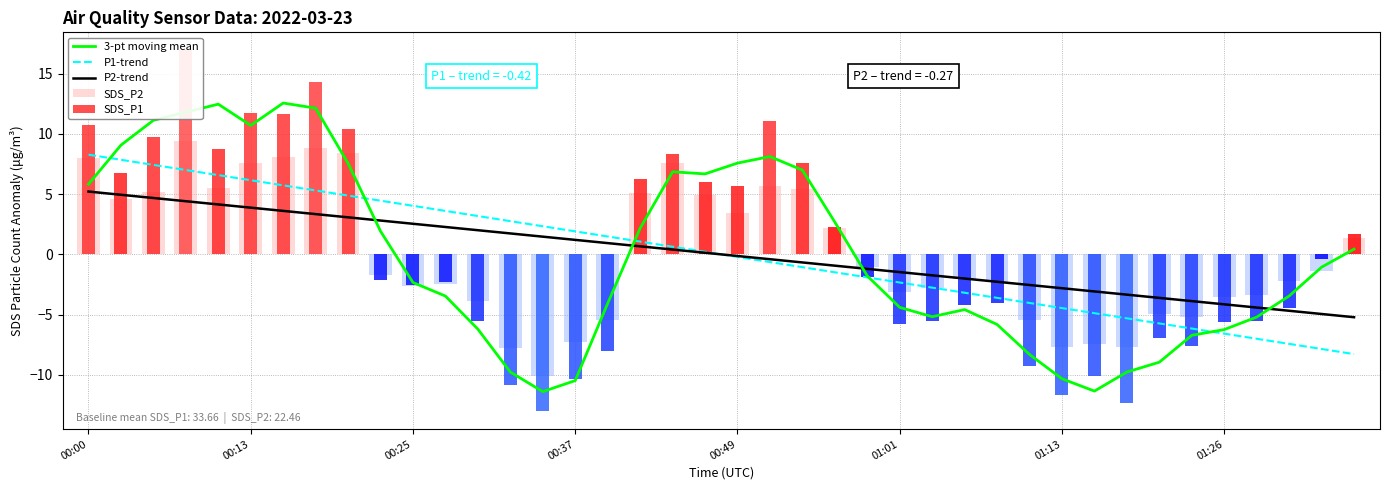

Which series has the largest total across all categories?

SDS_P2